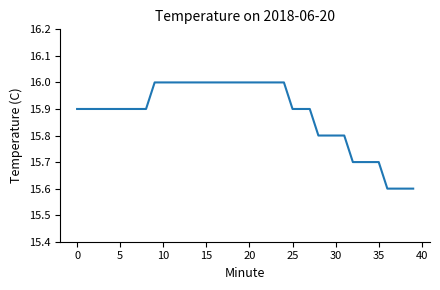

What is the maximum value shown in the chart?

16.0